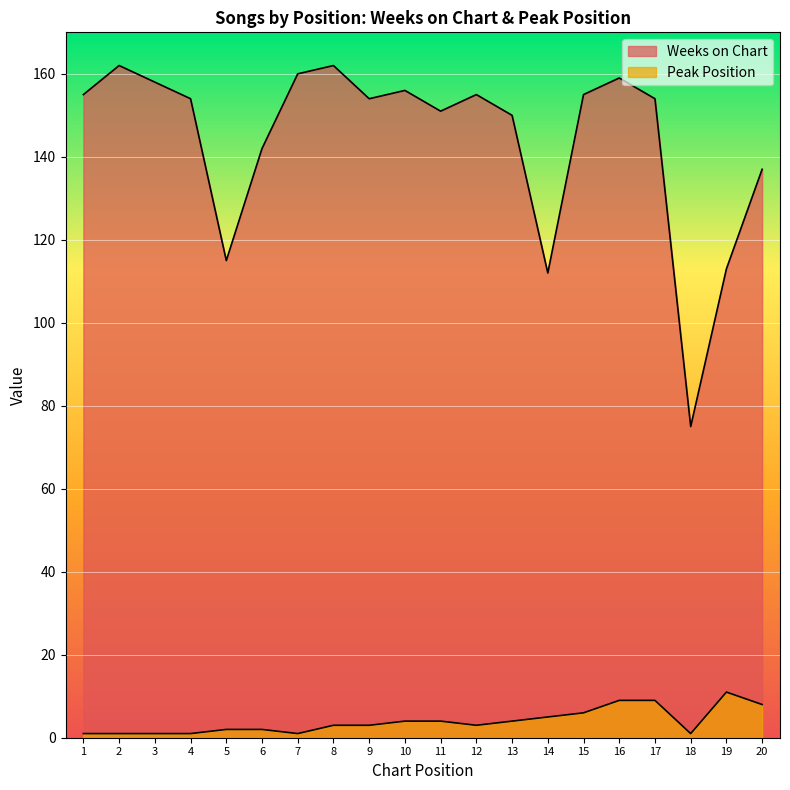

What is the sum of the Peak Position values at 16 and 3?

10